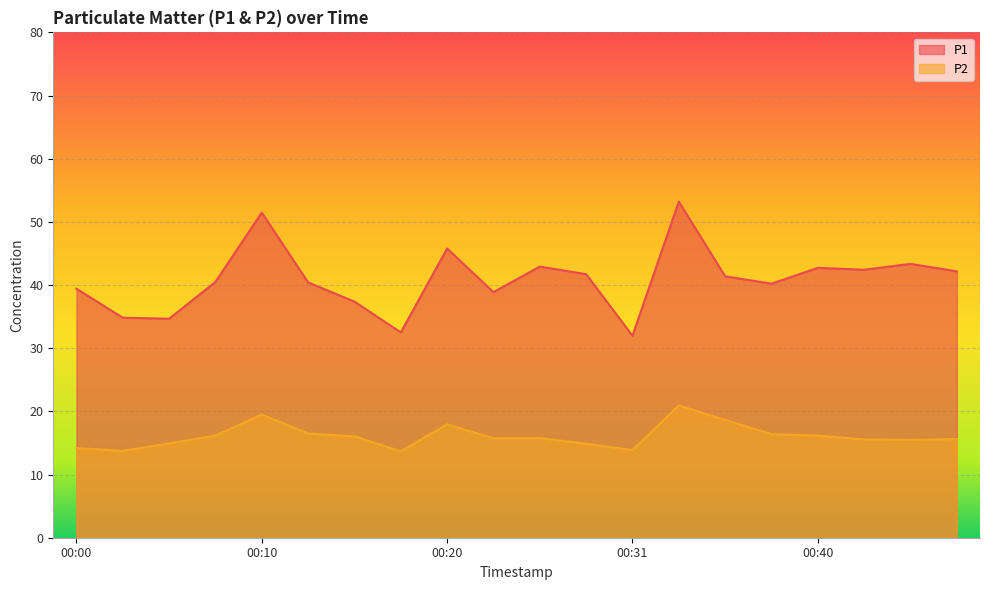

Reading left to right, what are all the values shown in this chart?

P1: 00:00=39.4	00:03=34.8	00:05=34.7	00:08=40.5	00:10=51.5	00:13=40.4	00:15=37.4	00:18=32.5	00:20=45.8	00:23=38.9	00:25=42.9	00:28=41.7	00:31=32.0	00:33=53.2	00:35=41.4	00:38=40.2	00:40=42.7	00:43=42.4	00:46=43.4	00:48=42.2
P2: 00:00=14.2	00:03=13.8	00:05=14.9	00:08=16.2	00:10=19.5	00:13=16.5	00:15=16.1	00:18=13.7	00:20=17.9	00:23=15.8	00:25=15.8	00:28=14.9	00:31=13.9	00:33=20.9	00:35=18.6	00:38=16.4	00:40=16.2	00:43=15.6	00:46=15.5	00:48=15.6